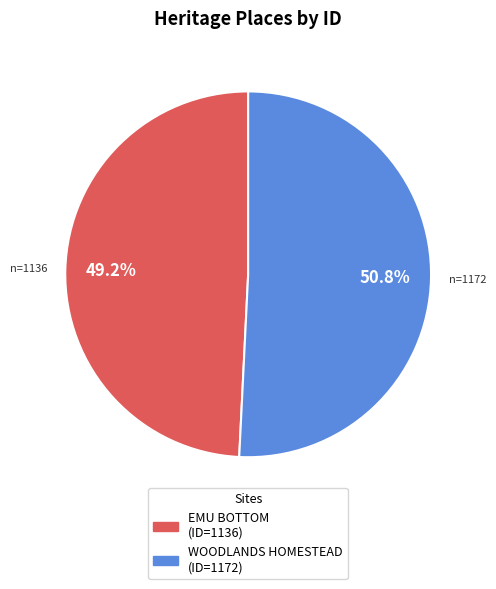

Is there a majority slice in this chart?

Yes